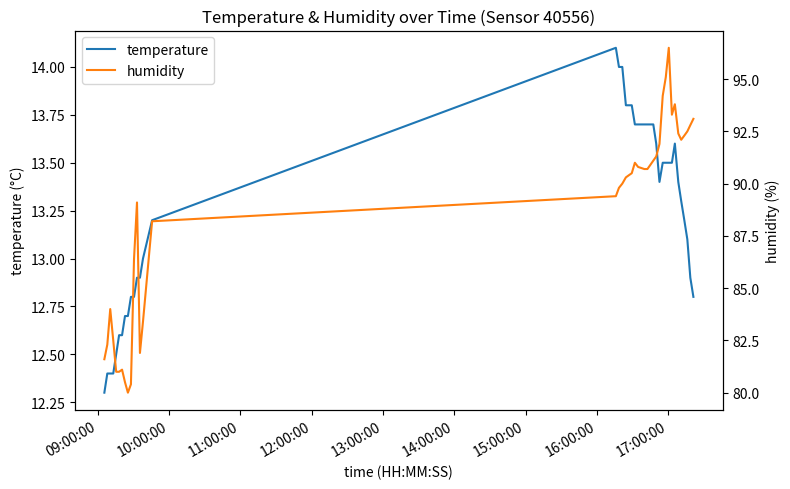

What is the highest value of the temperature series?

14.1